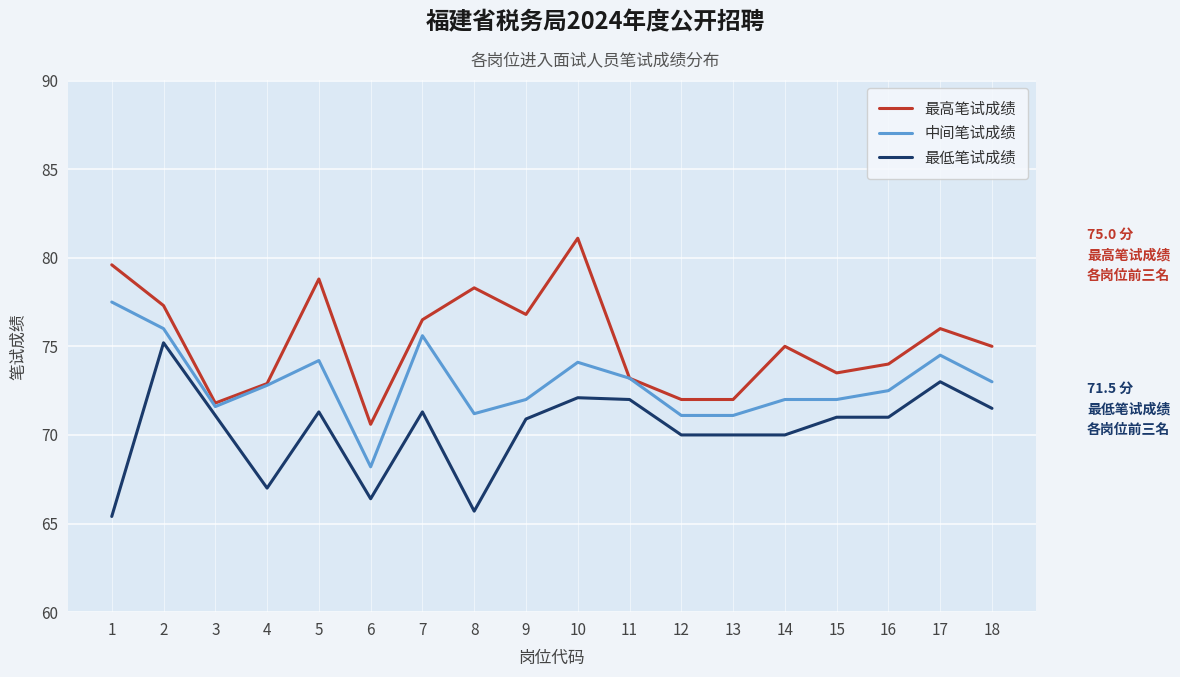

True or false: 最低笔试成绩 and 中间笔试成绩 intersect in this chart.

False